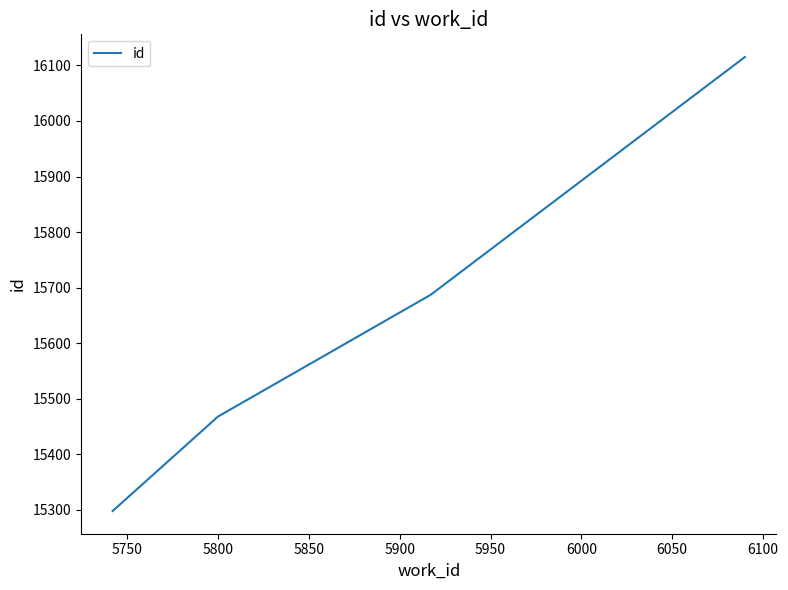

What is the average value?

15642